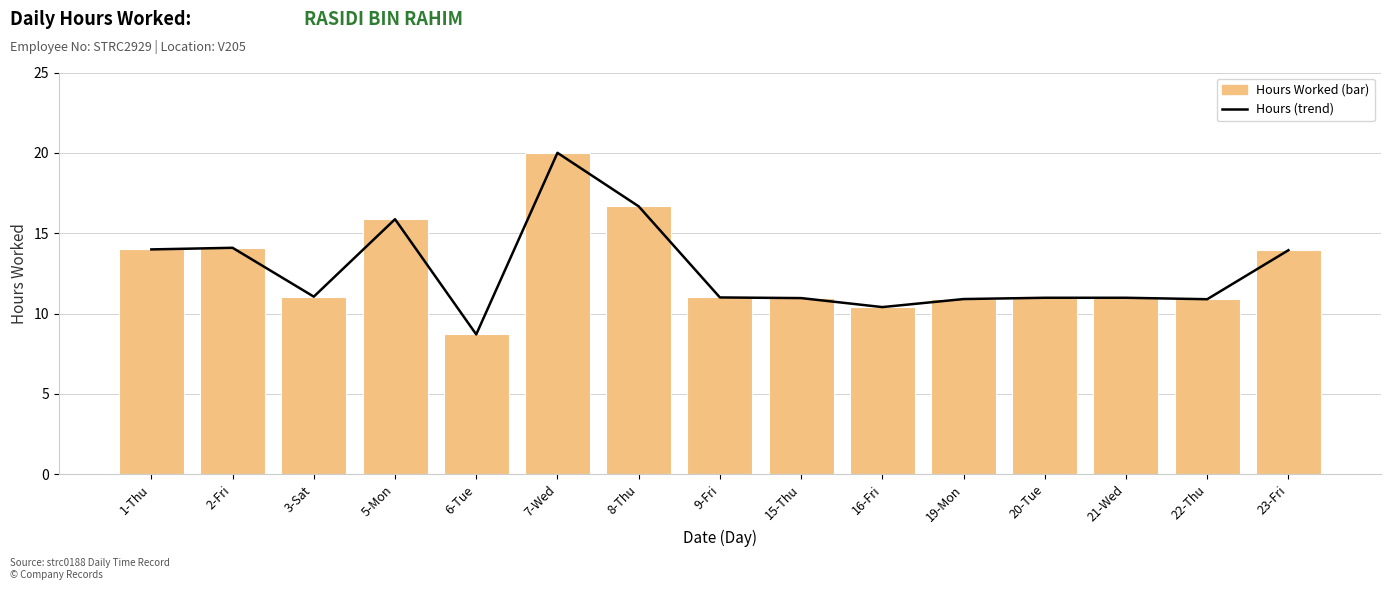

What is the sum of all Hours (trend) values?

190.4